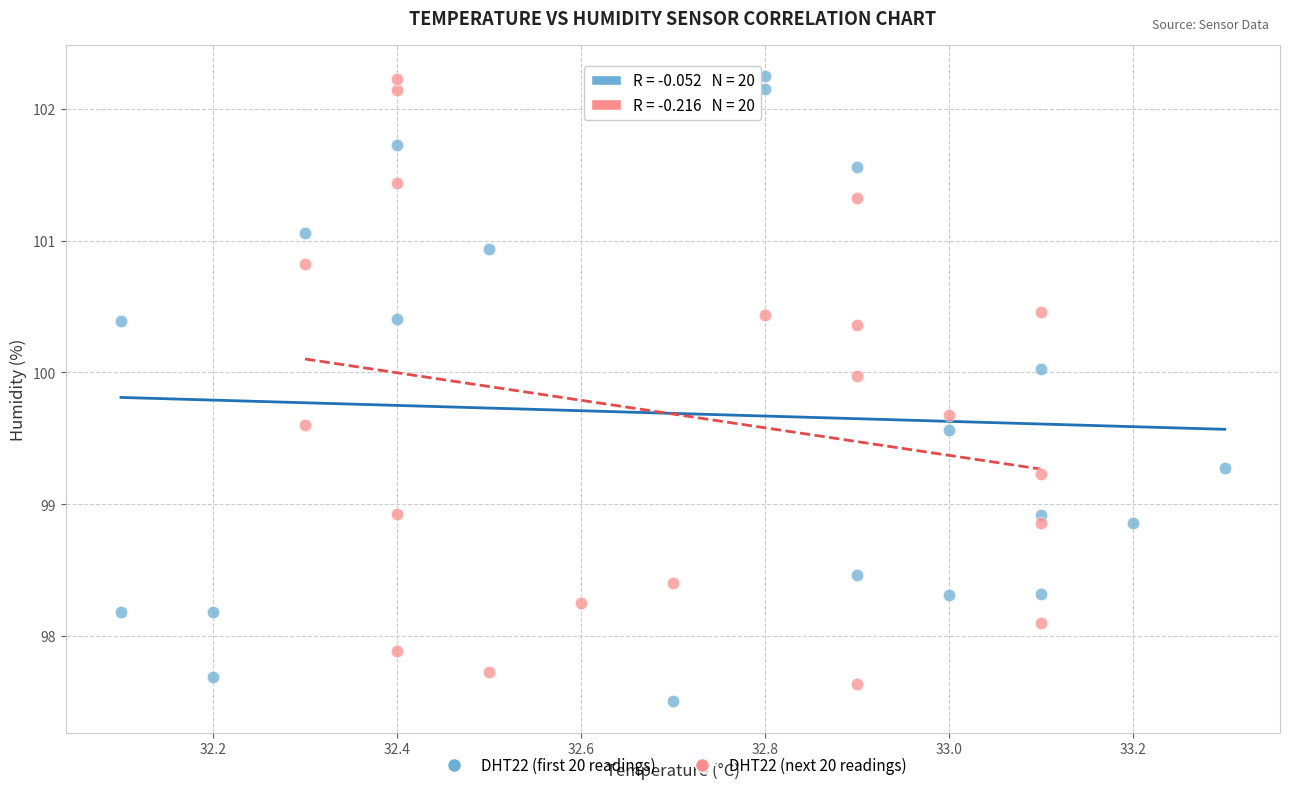

Which series has the widest spread of Y values?

DHT22 (first 20 readings)